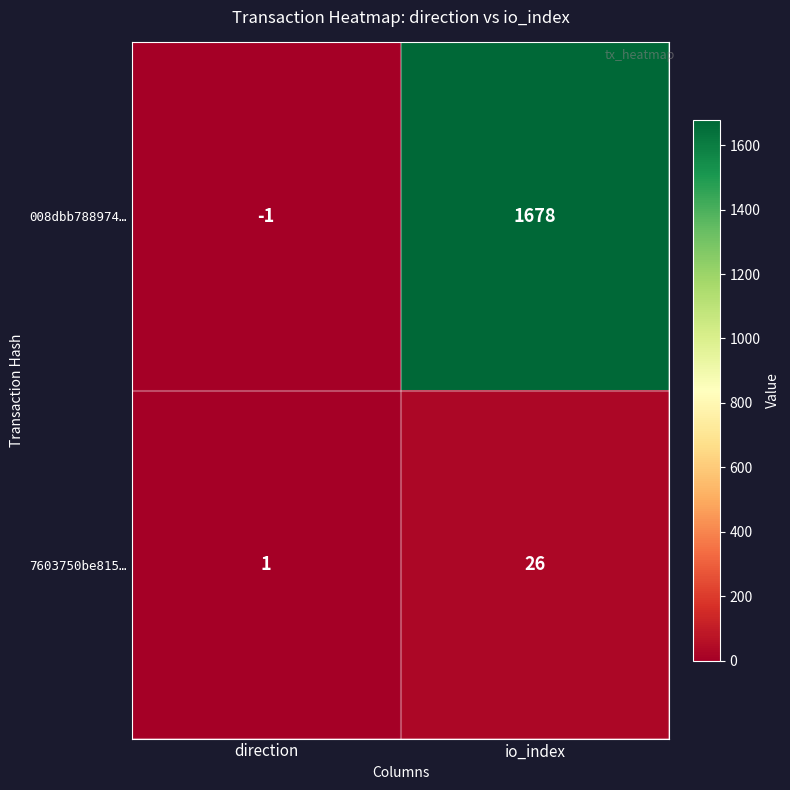

What is the difference between the maximum and minimum values in the 008dbb788974… series?

1679